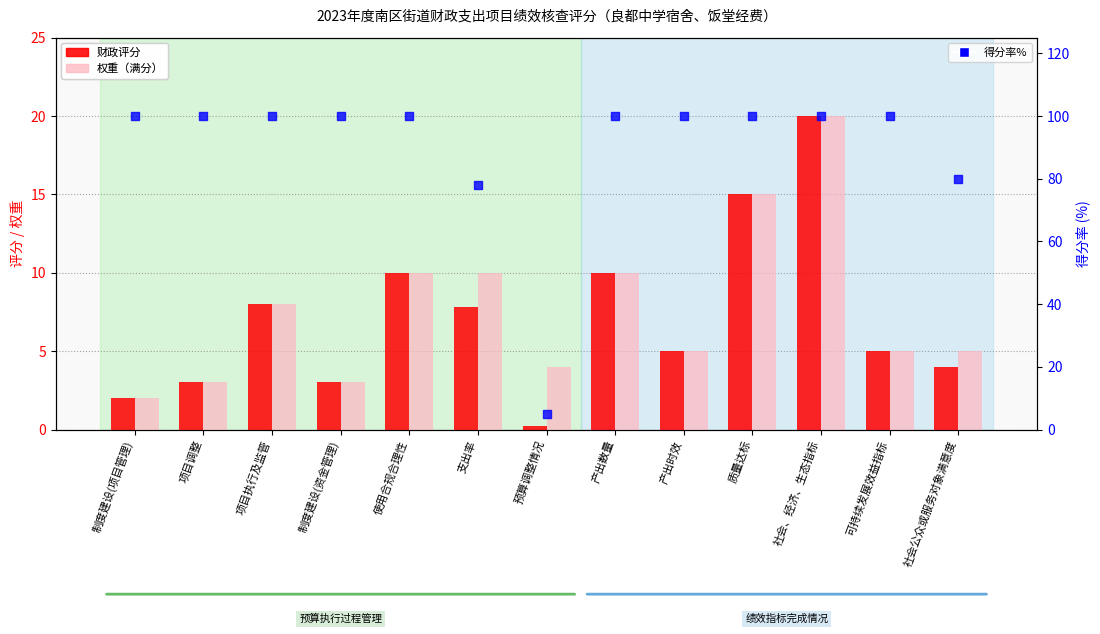

What is the total value across all series at 使用合规合理性?

120.0